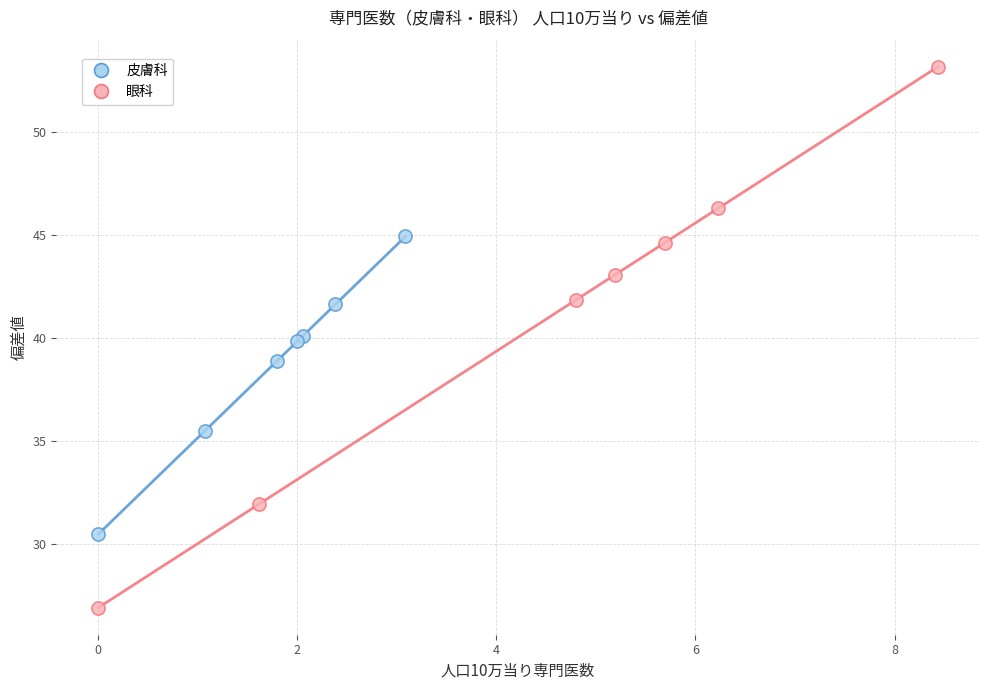

Which series reaches the maximum Y coordinate?

眼科